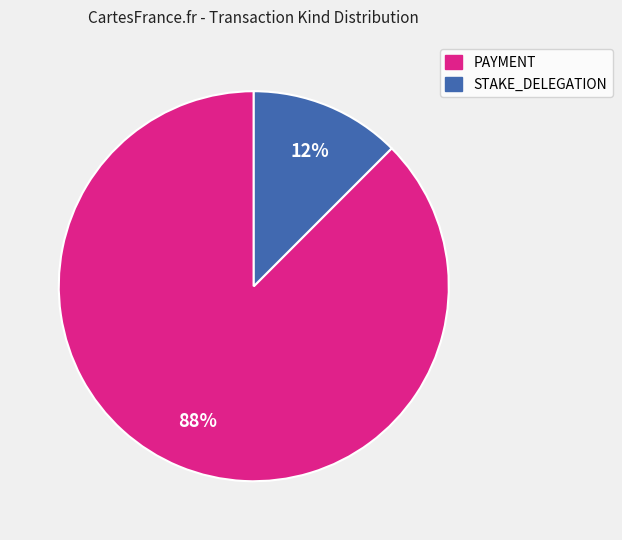

To the nearest percent, what is the average slice percentage?

50%